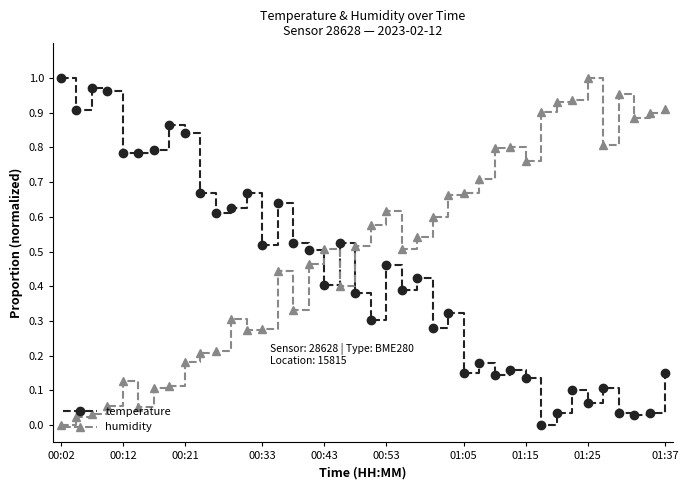

Rank the series by their average value, from highest to lowest.

humidity, temperature